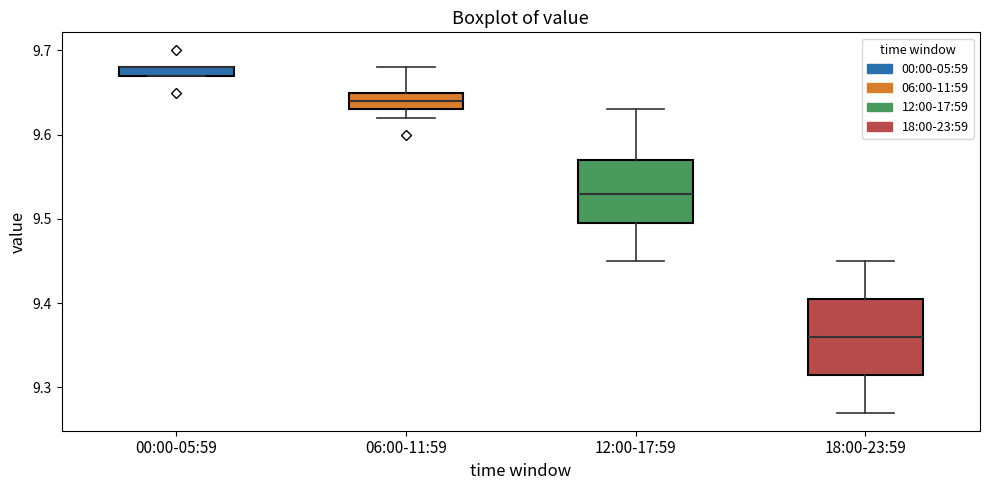

Where is the upper edge of the box for 00:00-05:59 on the y-axis? The values are not printed on the chart, so give them approximately, as read against the axis.

9.68